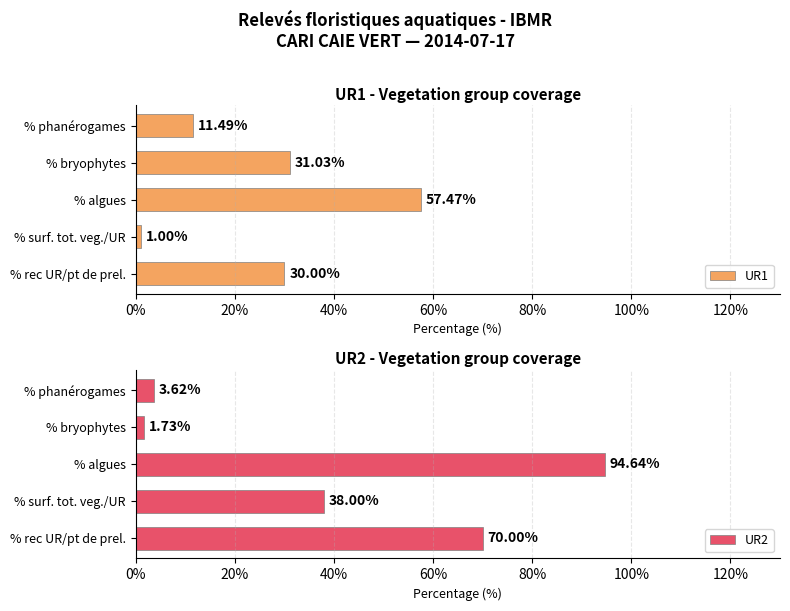

Reading right to left, list all the values displayed in this chart.

UR1: 11.5	31.0	57.5	1.0	30.0
UR2: 3.6	1.7	94.6	38.0	70.0